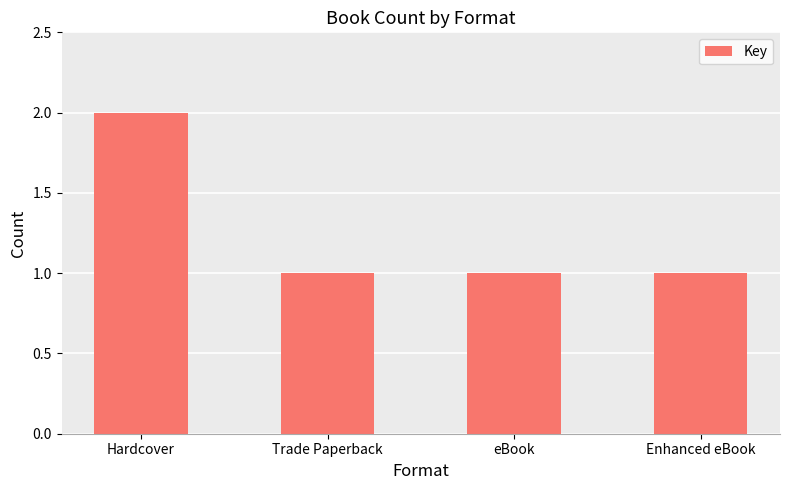

What is the ratio of the value at Hardcover to the value at Enhanced eBook?

2.0